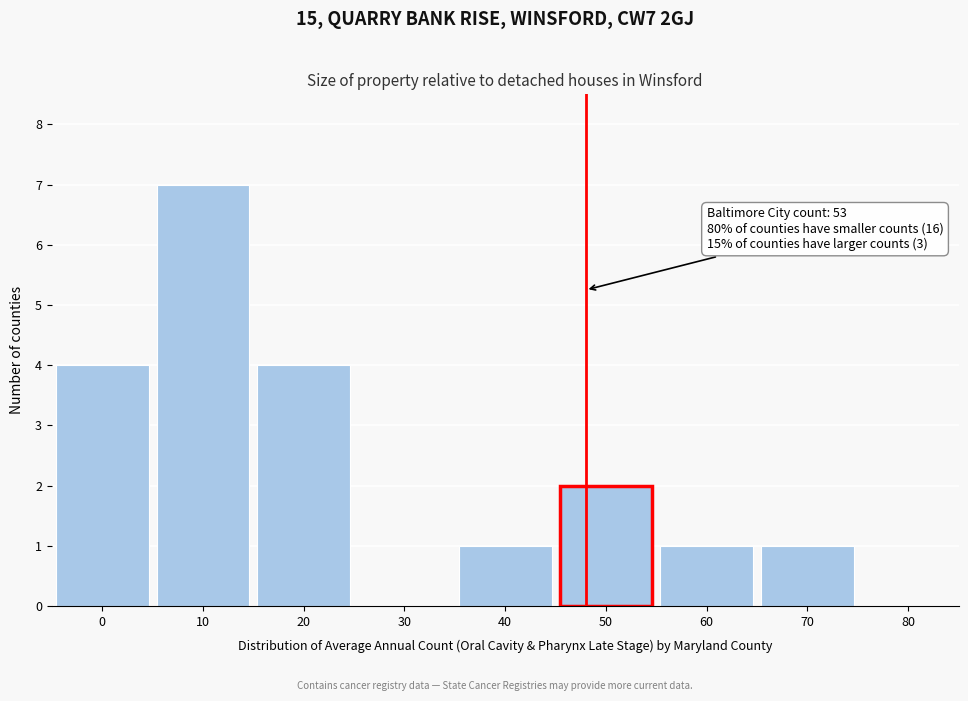

Reading left to right, list all the values displayed in this chart.

0=4	10=7	20=4	30=0	40=1	50=2	60=1	70=1	80=0